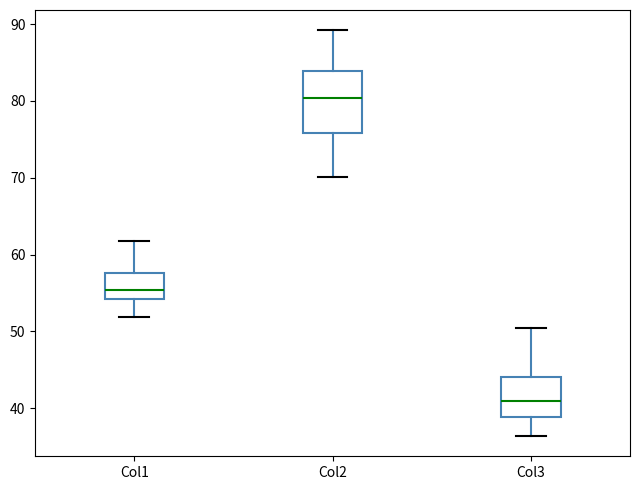

Comparing the boxes themselves (not the whiskers), which one is the tallest?

Col2